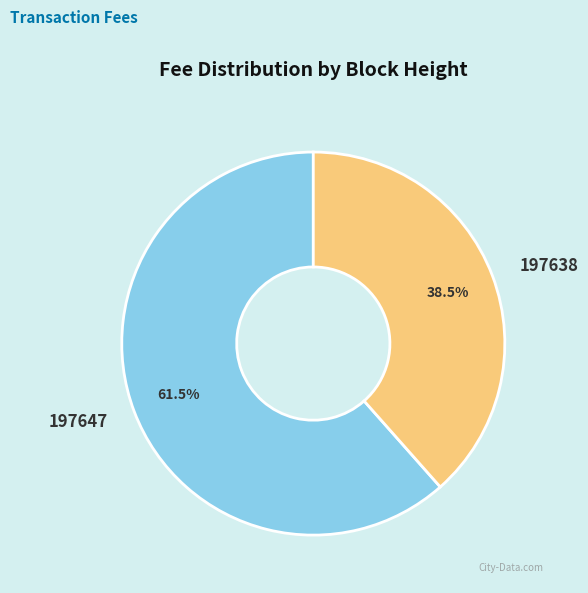

Is there a majority slice in this chart?

Yes